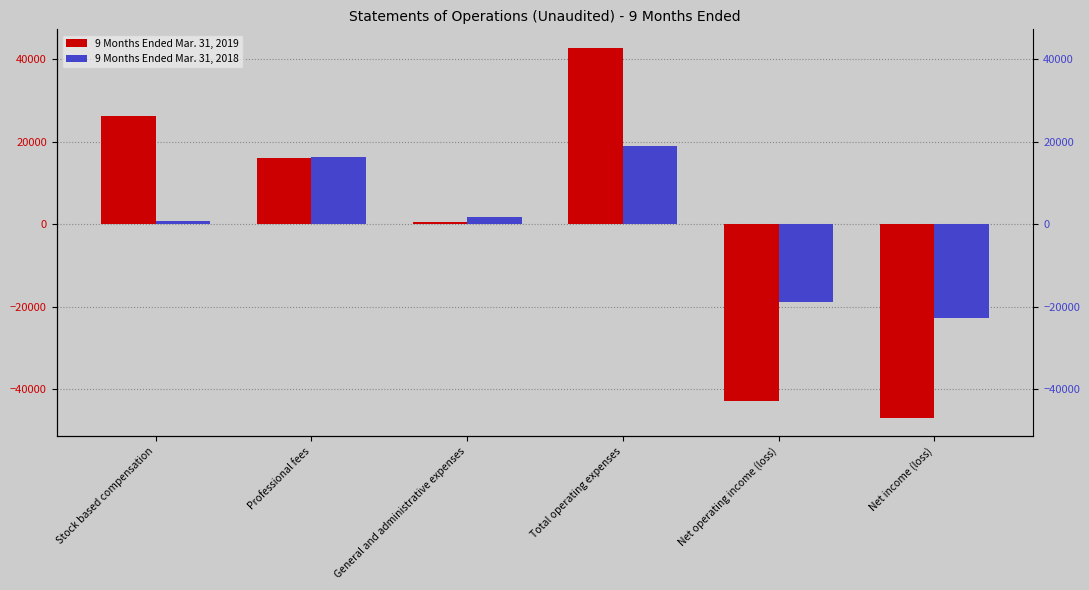

What are all the series names shown in the legend?

9 Months Ended Mar. 31, 2019, 9 Months Ended Mar. 31, 2018